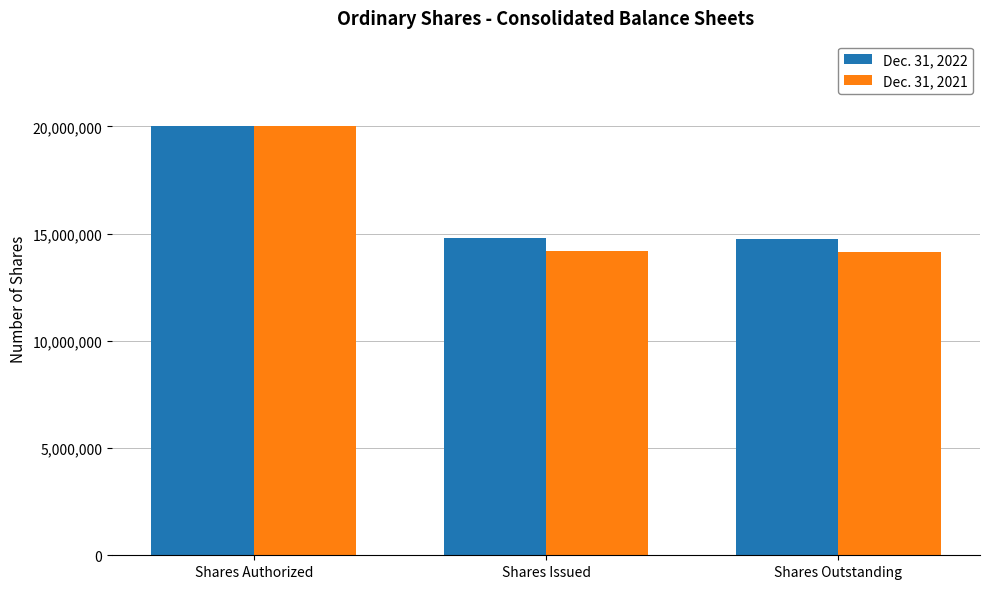

What is the value of the Dec. 31, 2021 bar at the 3rd from the left?

14155186